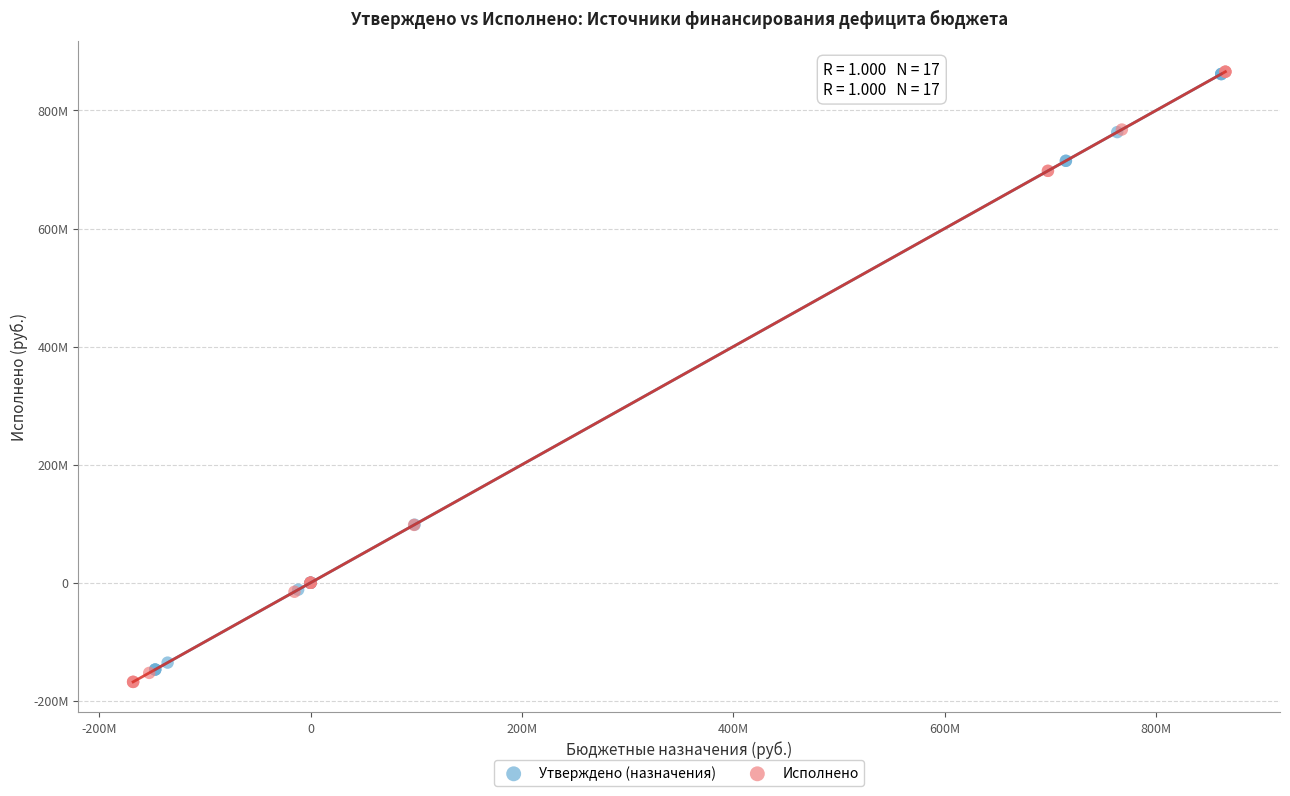

Which series has the largest Y range (max minus min)?

Исполнено